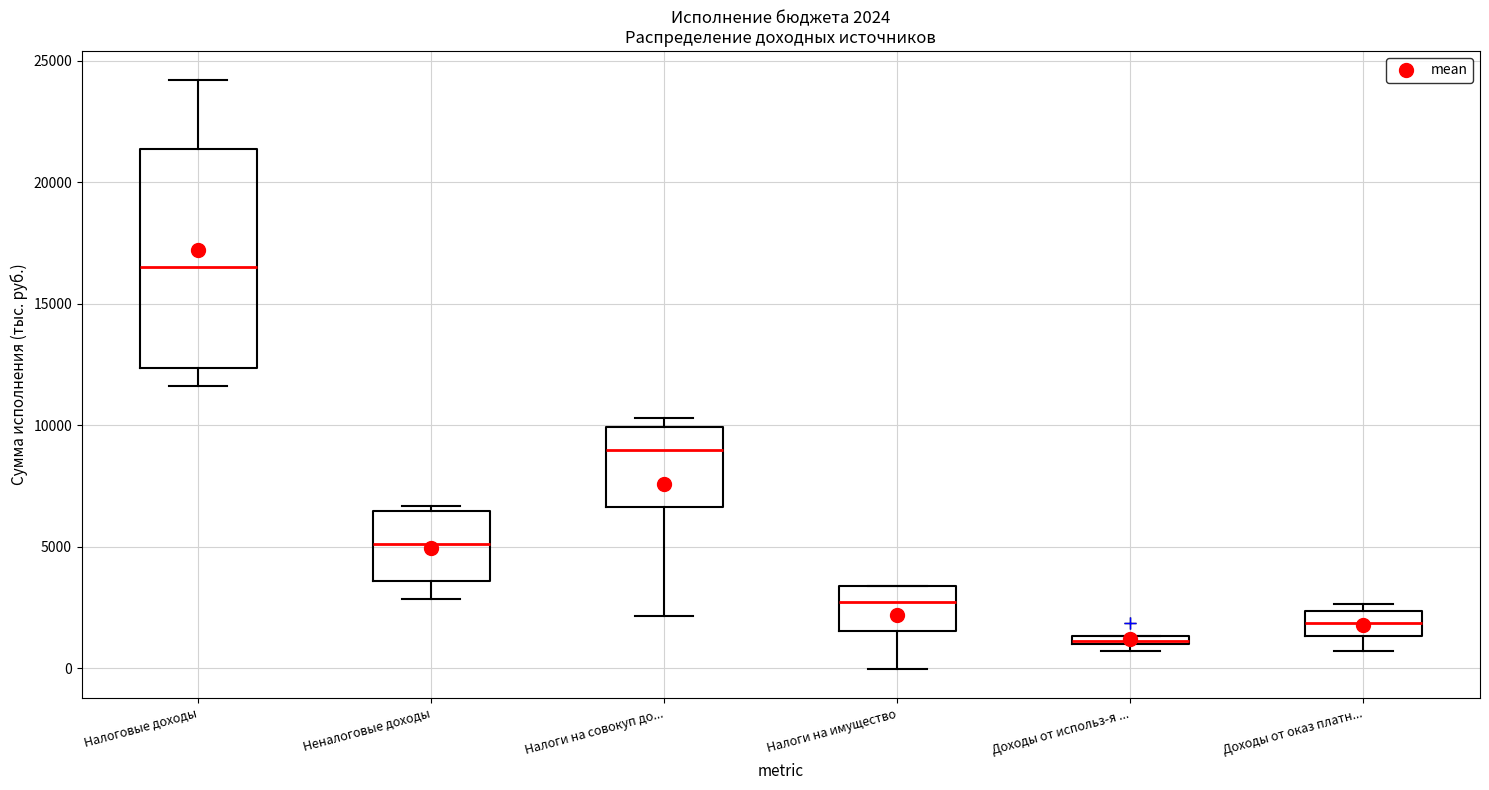

Which box has the highest median line?

Налоговые доходы